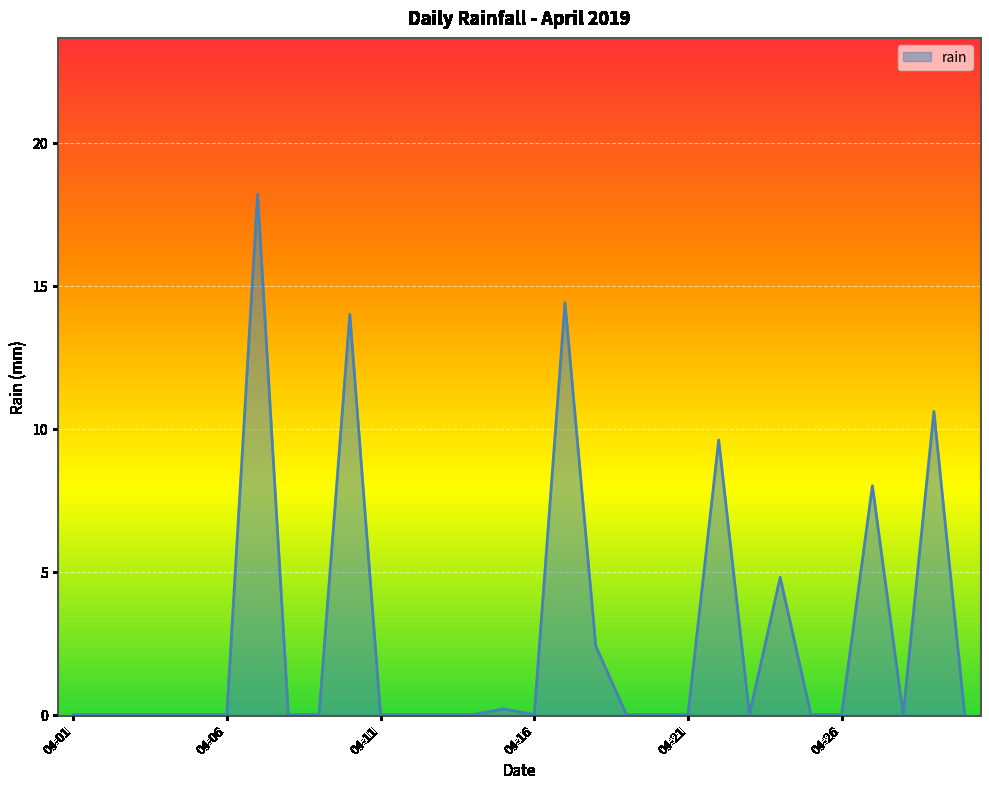

What is the maximum value shown in the chart?

18.2